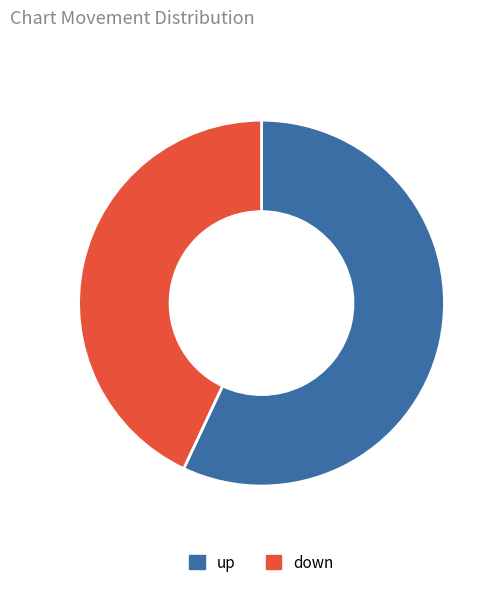

The down slice represents 52% of the pie. True or false?

False